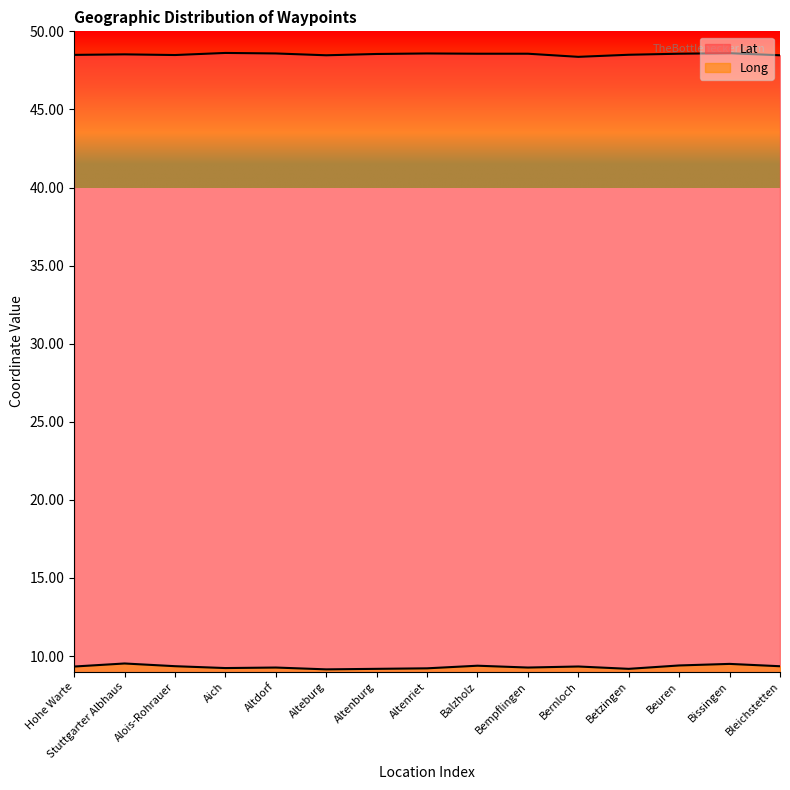

Rank the series by their maximum value, from lowest to highest.

Long, Lat